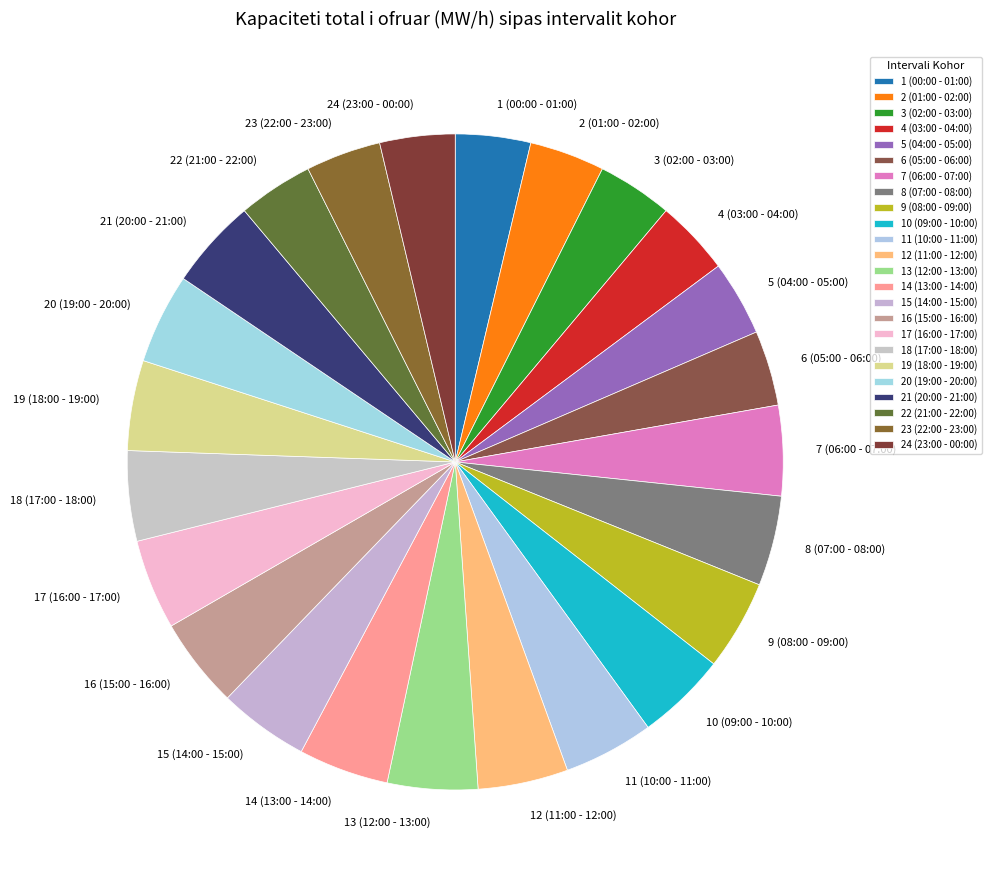

Do 13 (12:00 - 13:00) and 10 (09:00 - 10:00) together represent more than half of the pie?

No